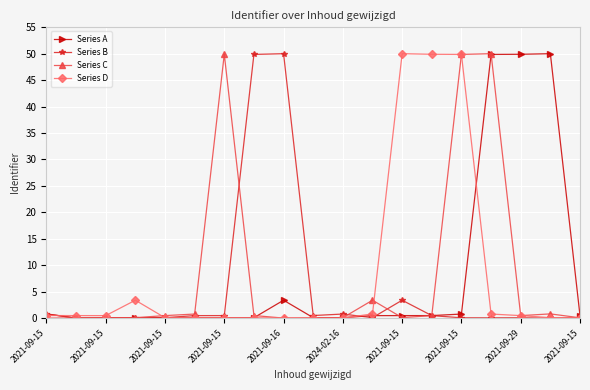

True or false: Series B has more than 2 points higher than both neighbors.

True